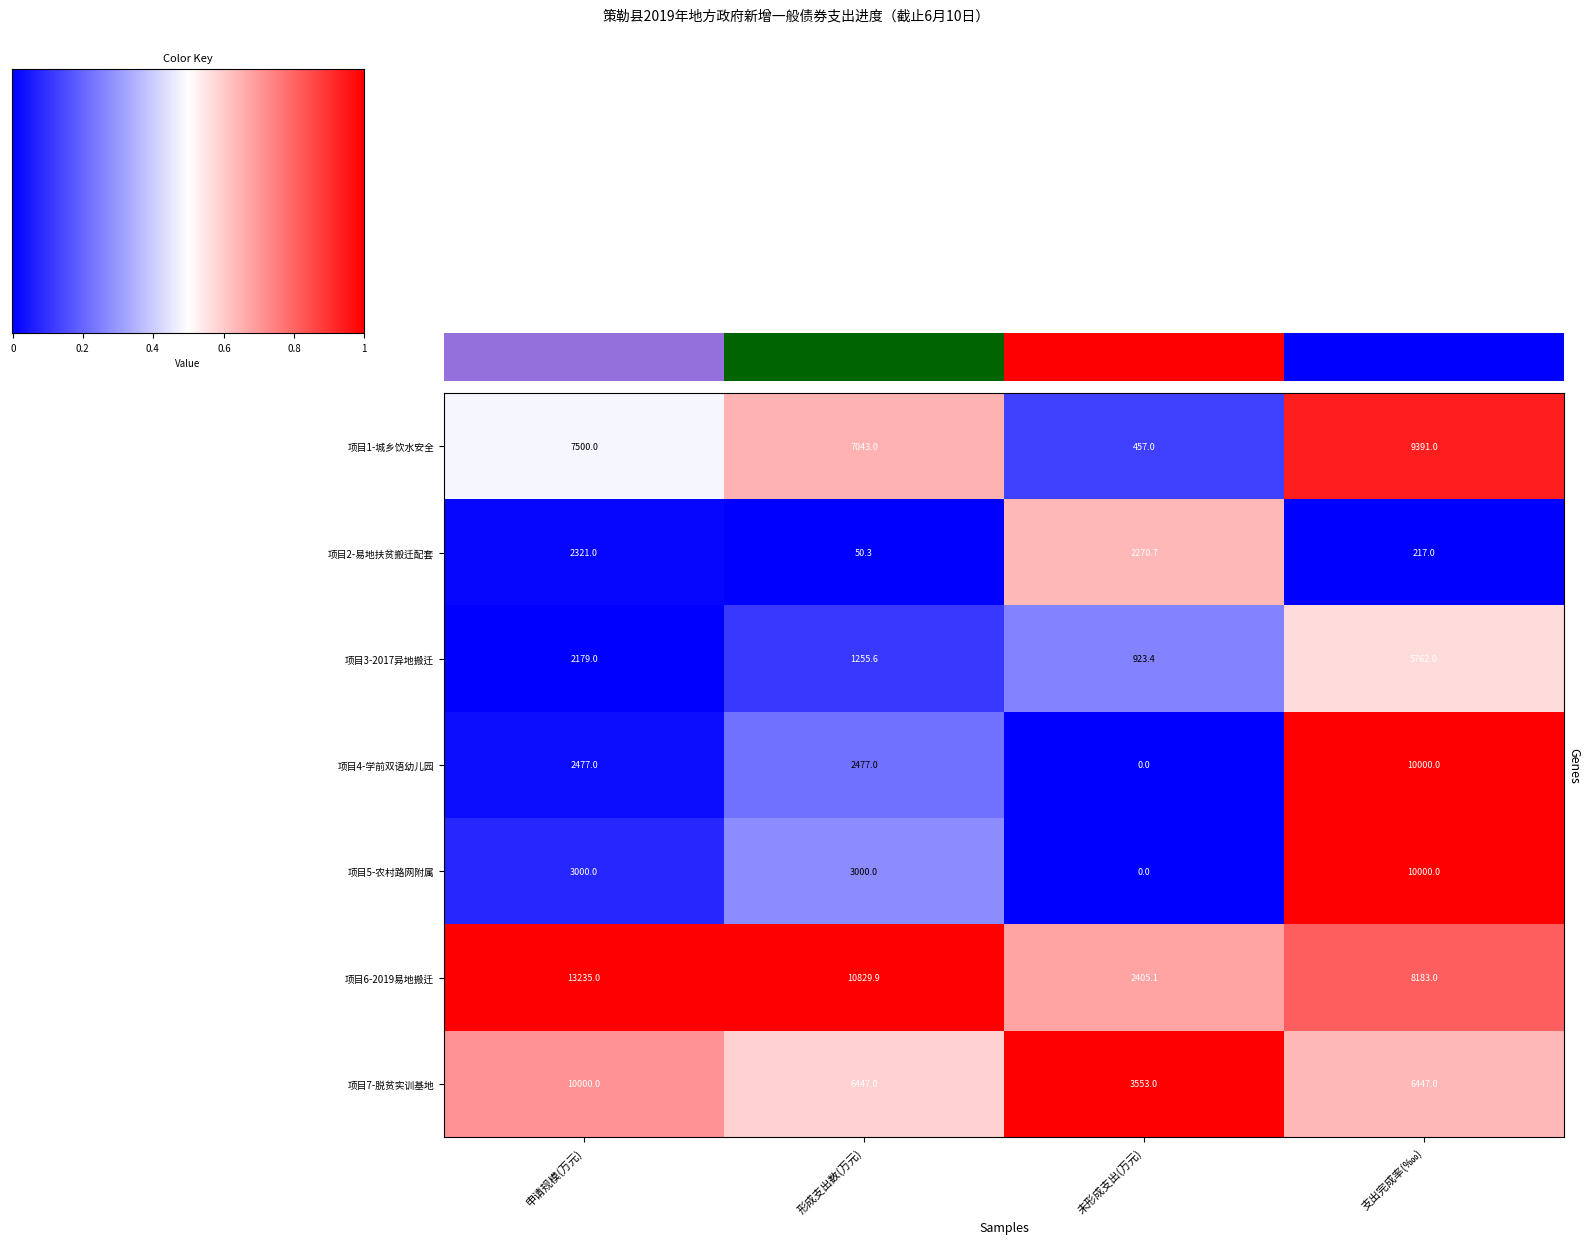

Is it true that 项目5-农村路网附属 equals -4749.9 at 未形成支出(万元)?

False